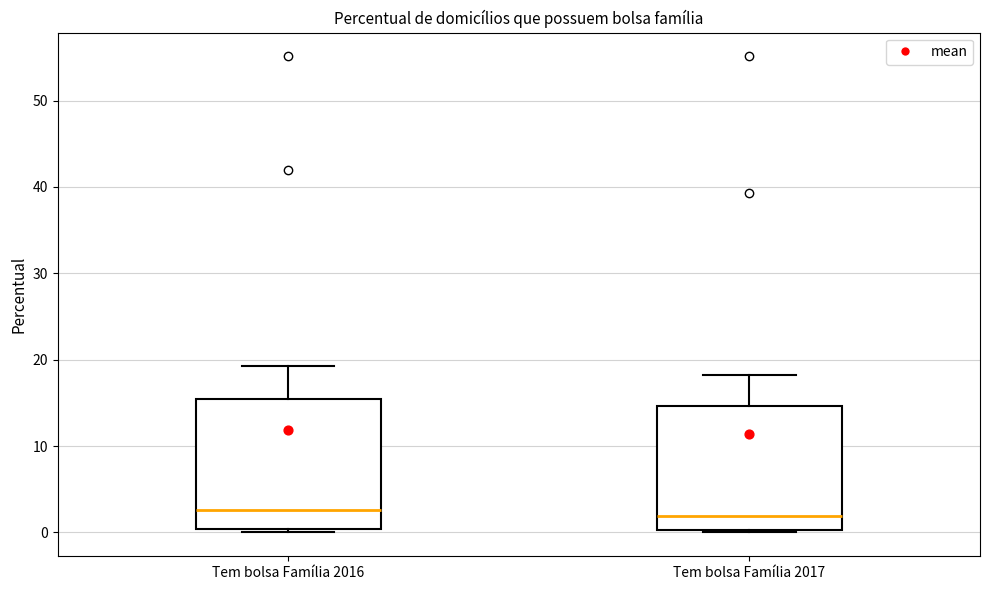

Reading left to right, read every box against the y-axis: the position of its median line, the range the box covers, and the ends of its whiskers. The values are not printed on the chart, so give them approximately, as read against the axis.

Tem bolsa Família 2016: median 3, box 0 to 15, whiskers 0 (just below the box's lower edge) to 19
Tem bolsa Família 2017: median 2, box 0 to 15, whiskers 0 to 18